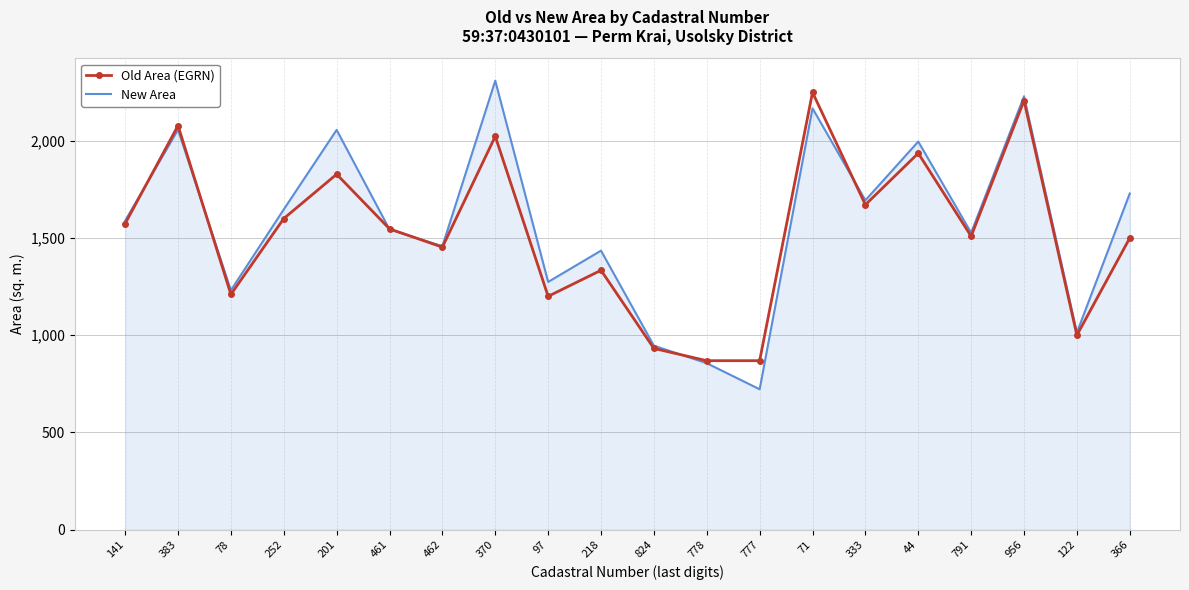

At which category does the chart reach its minimum across all series?

777